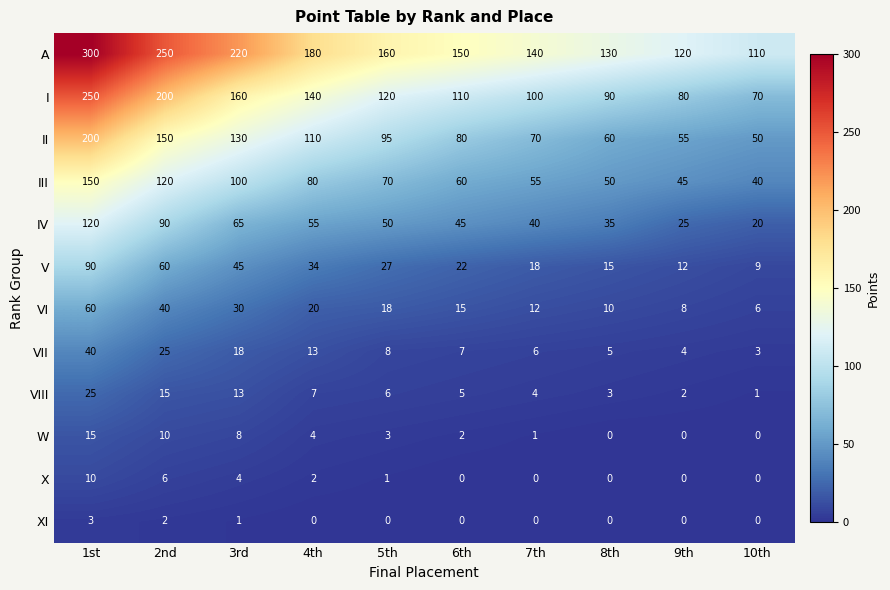

Which series has the largest total across all categories?

A